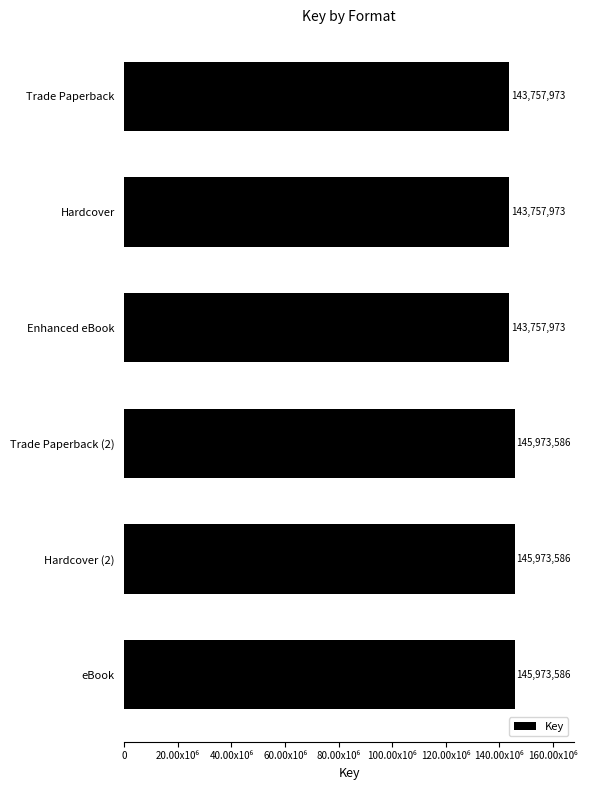

Does the chart contain any negative values?

No